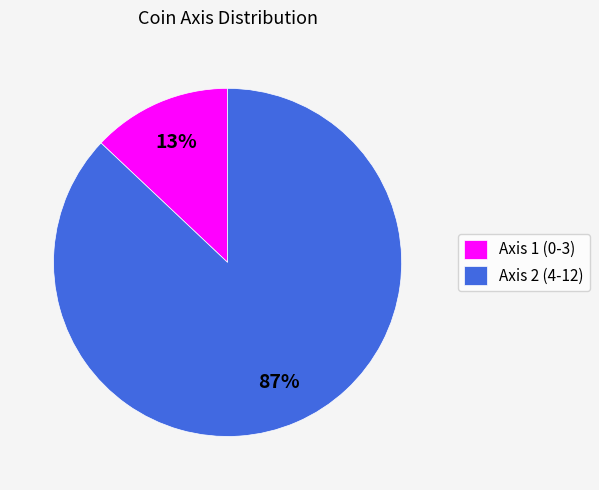

How many slices are in this pie chart?

2